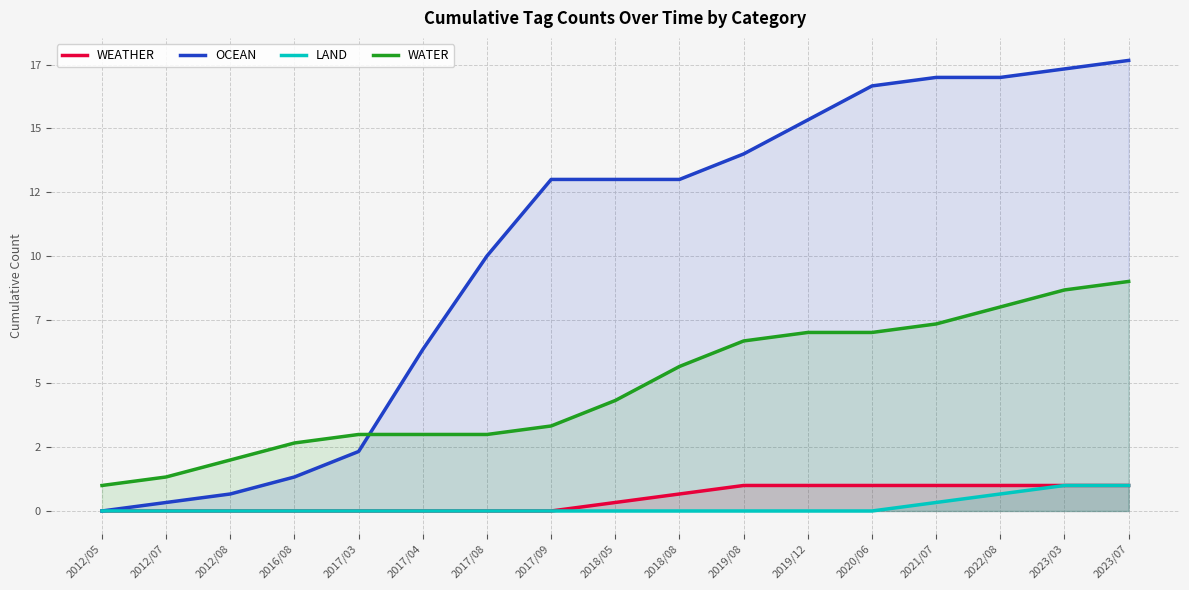

Which series has the largest total across all categories?

OCEAN